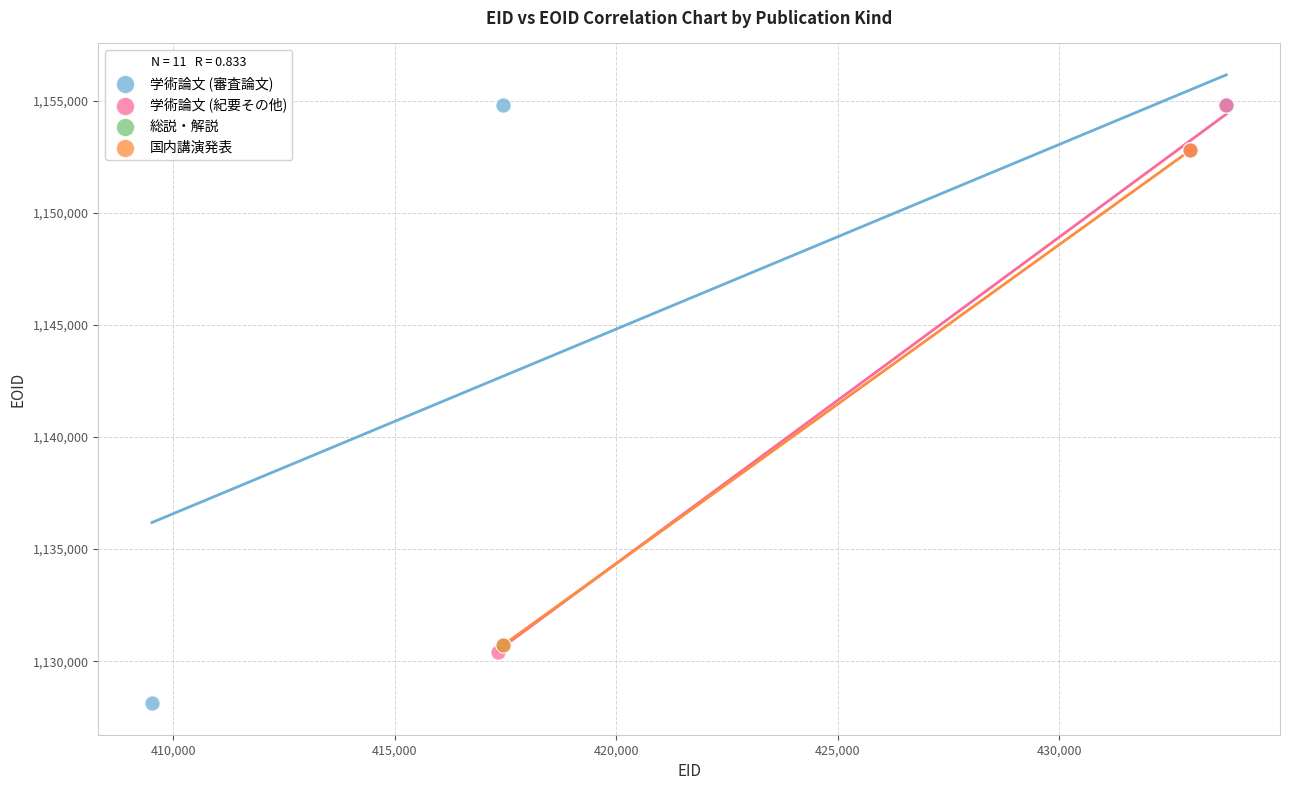

What are all the series names shown in the legend?

学術論文 (審査論文), 学術論文 (紀要その他), 総説・解説, 国内講演発表